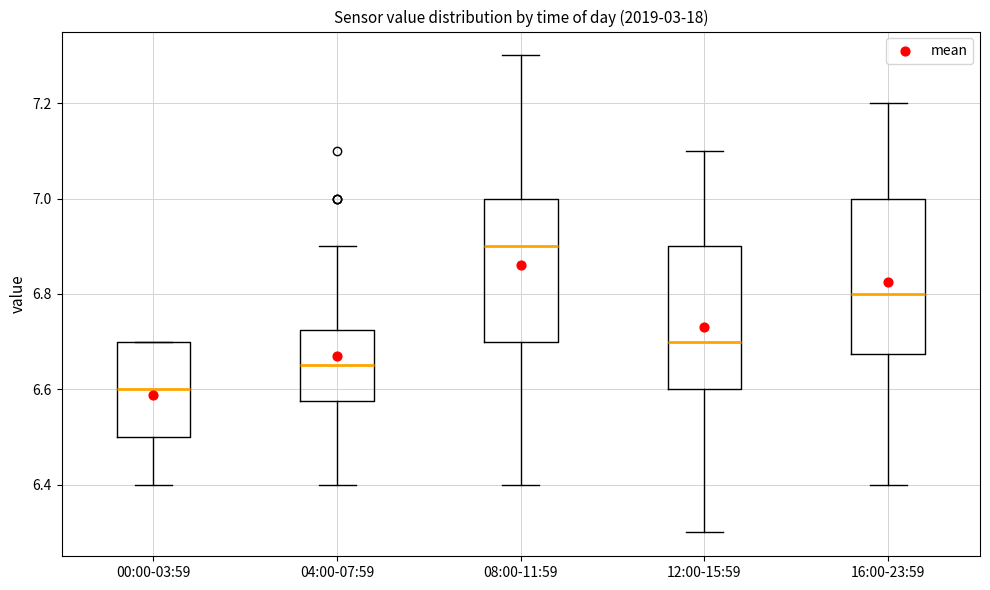

Comparing the boxes themselves (not the whiskers), which one is the tallest?

16:00-23:59